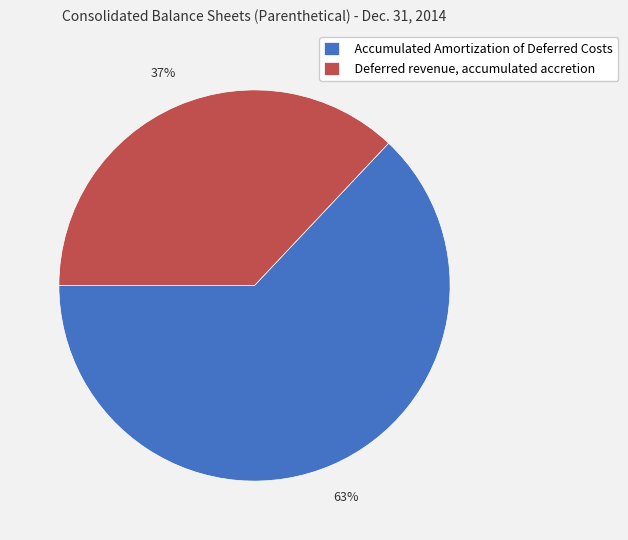

Is the sum of Accumulated Amortization of Deferred Costs and Deferred revenue, accumulated accretion greater than half?

Yes